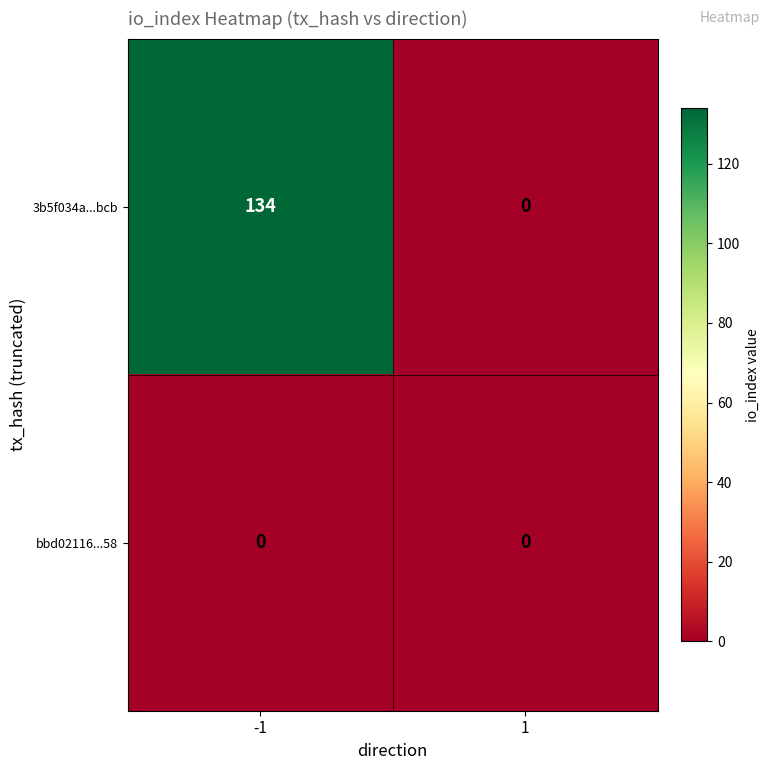

Which series changed the most between -1 and 1?

3b5f034a...bcb